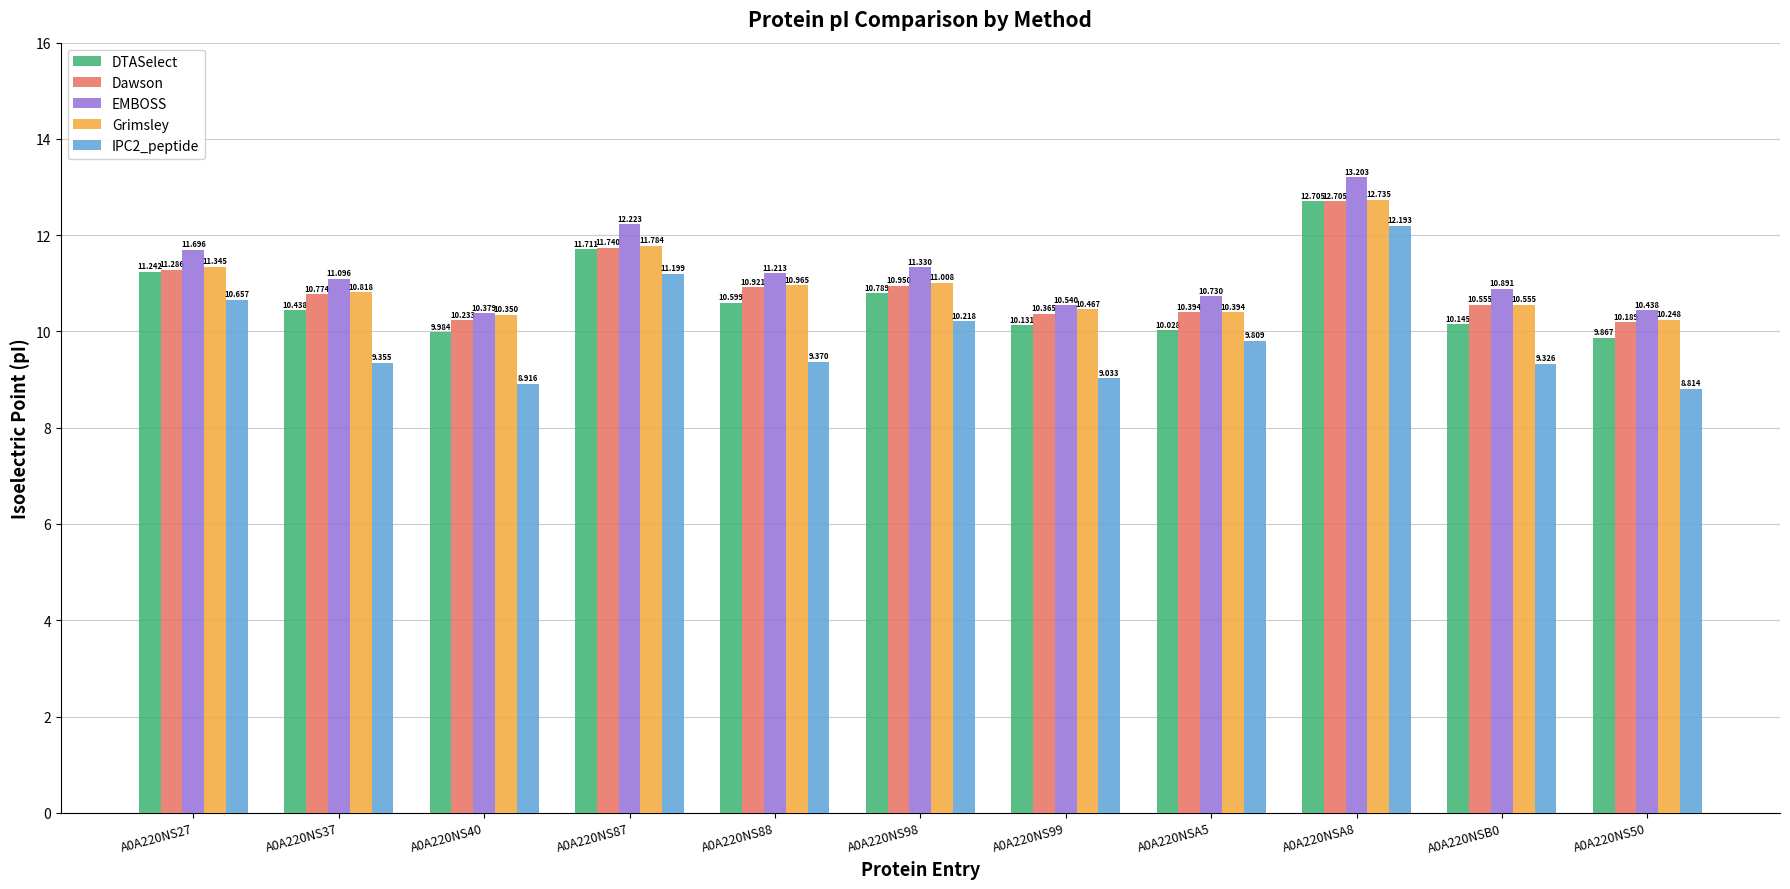

What is the total value across all series at A0A220NS98?

54.3